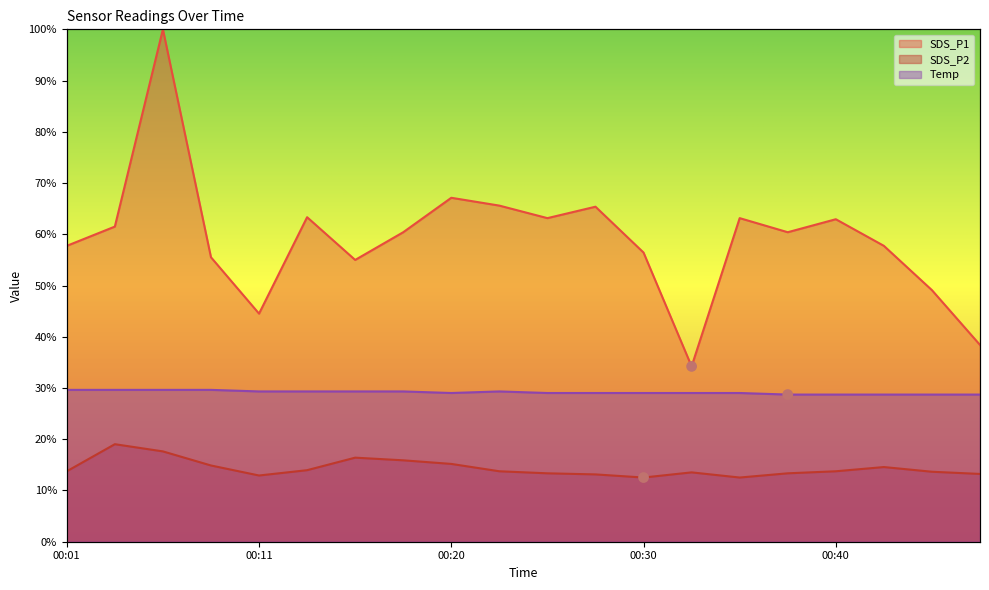

Which series has the largest total across all categories?

SDS_P1